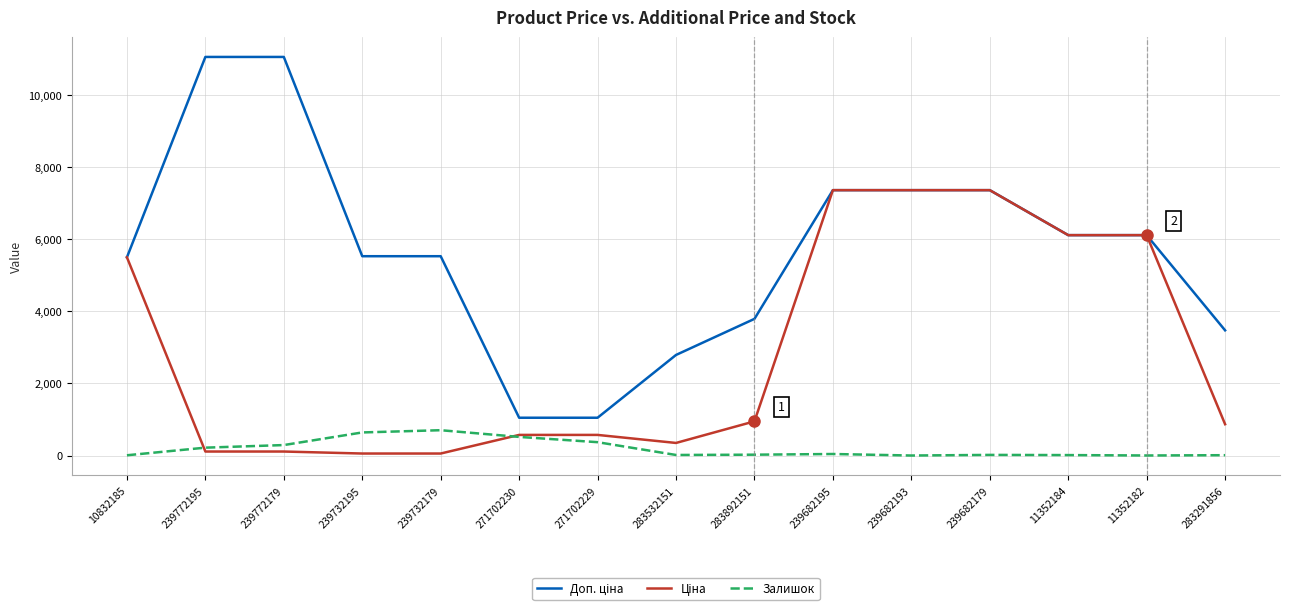

What is the total value across all series at 271702230?

2135.6